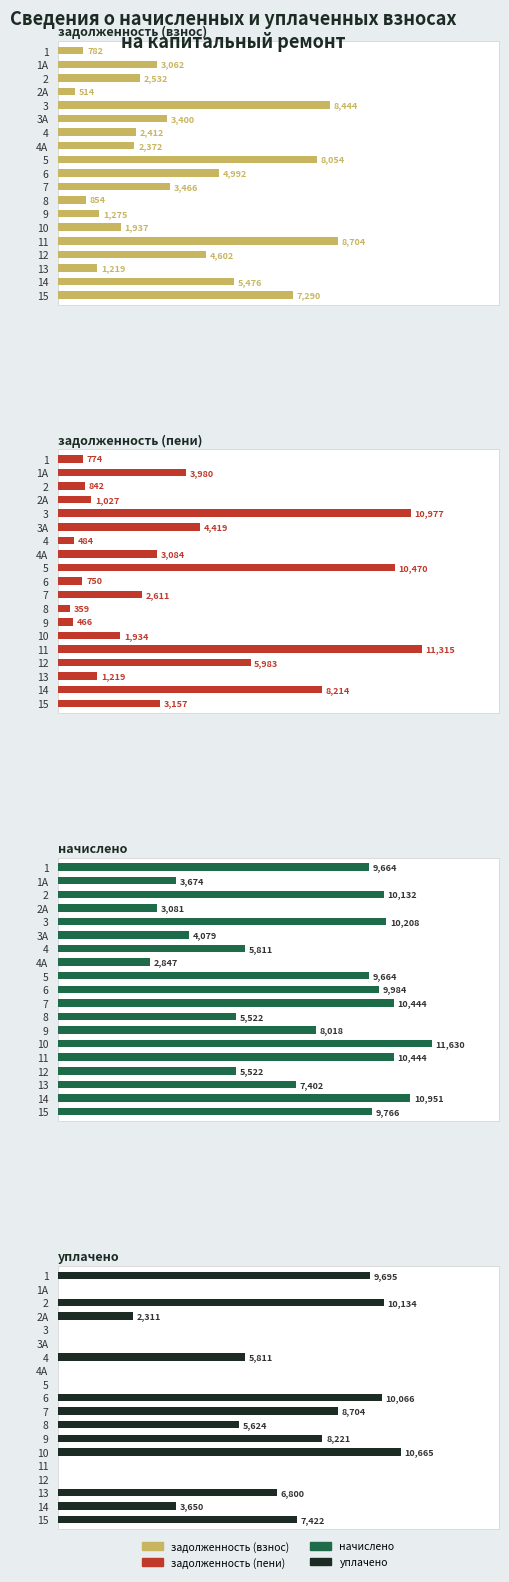

What is the difference between the maximum and second lowest values in the задолженность (пени) series?

10848.8